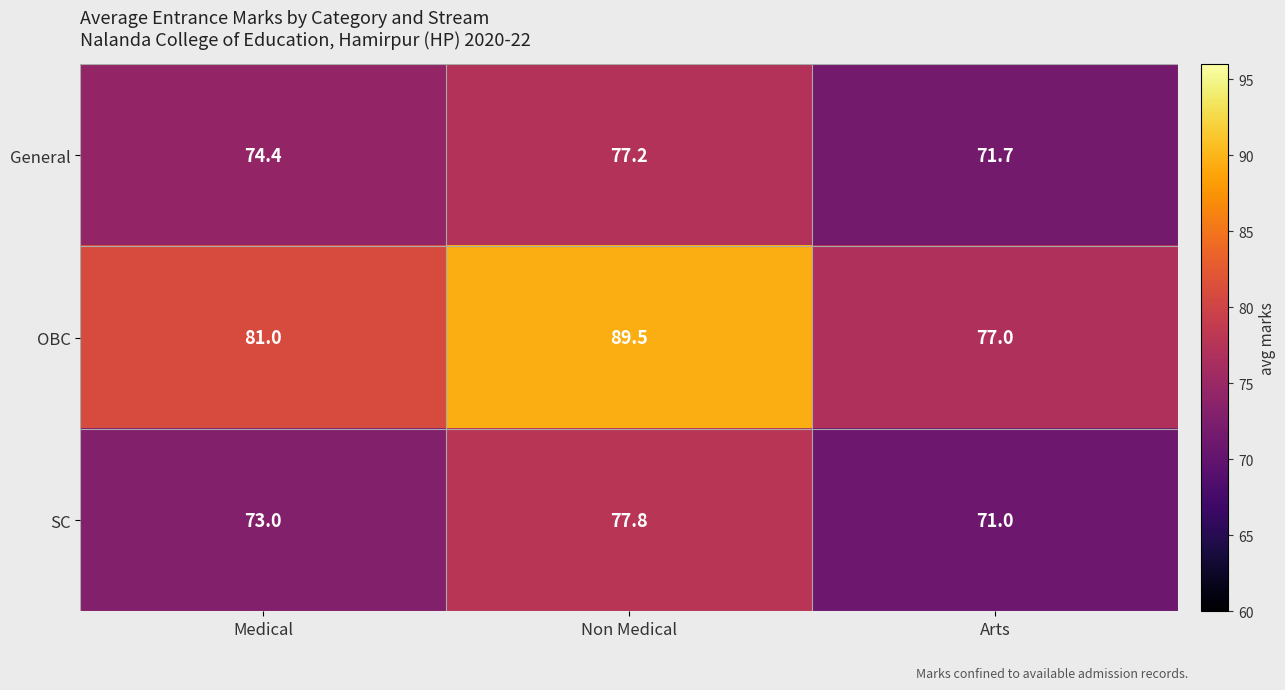

At how many categories does at least one series exceed 86?

1